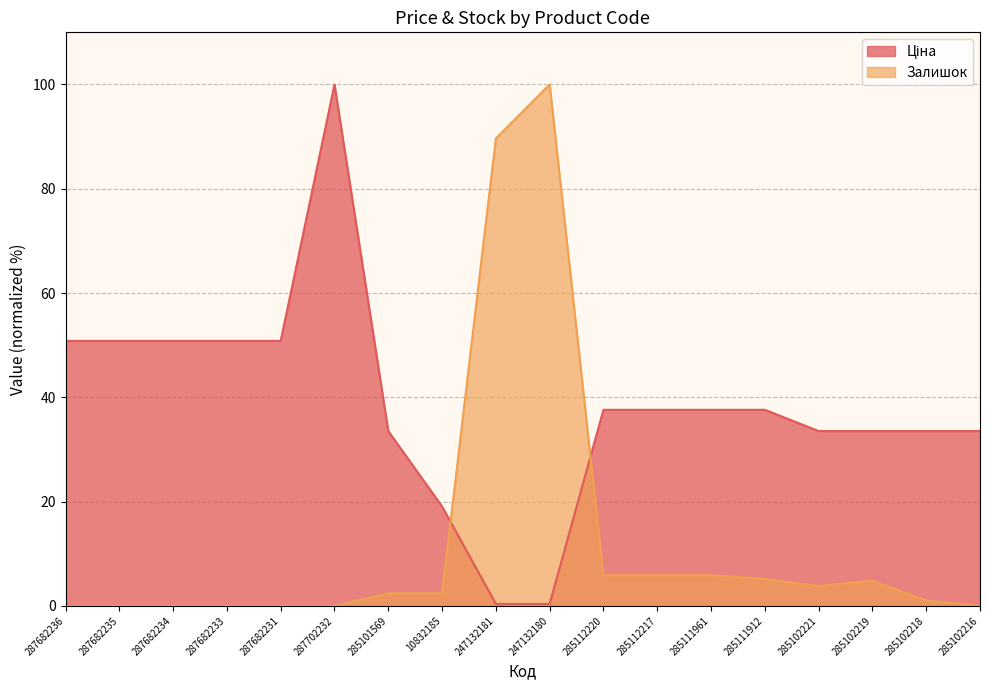

True or false: Залишок has a value of 61.0 at 287682233.

False